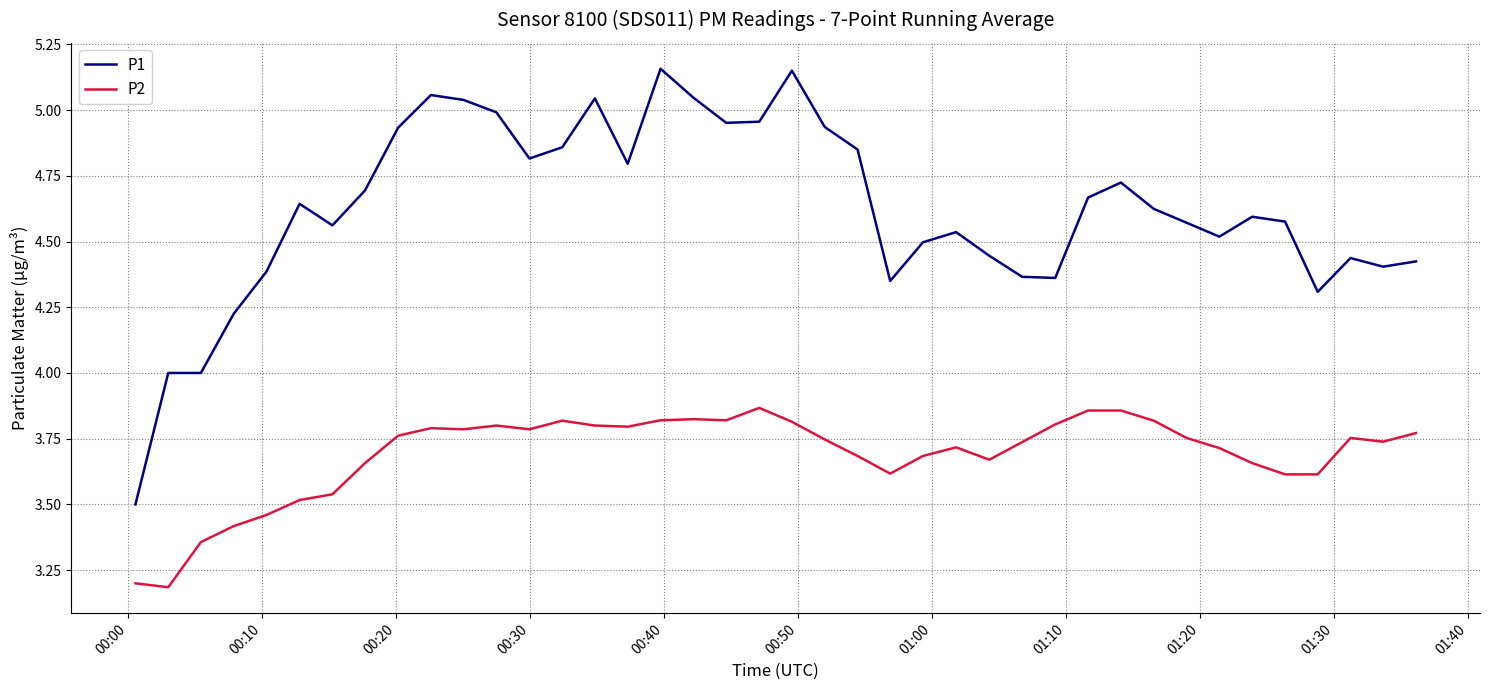

Which series has the largest range (max minus min)?

P1